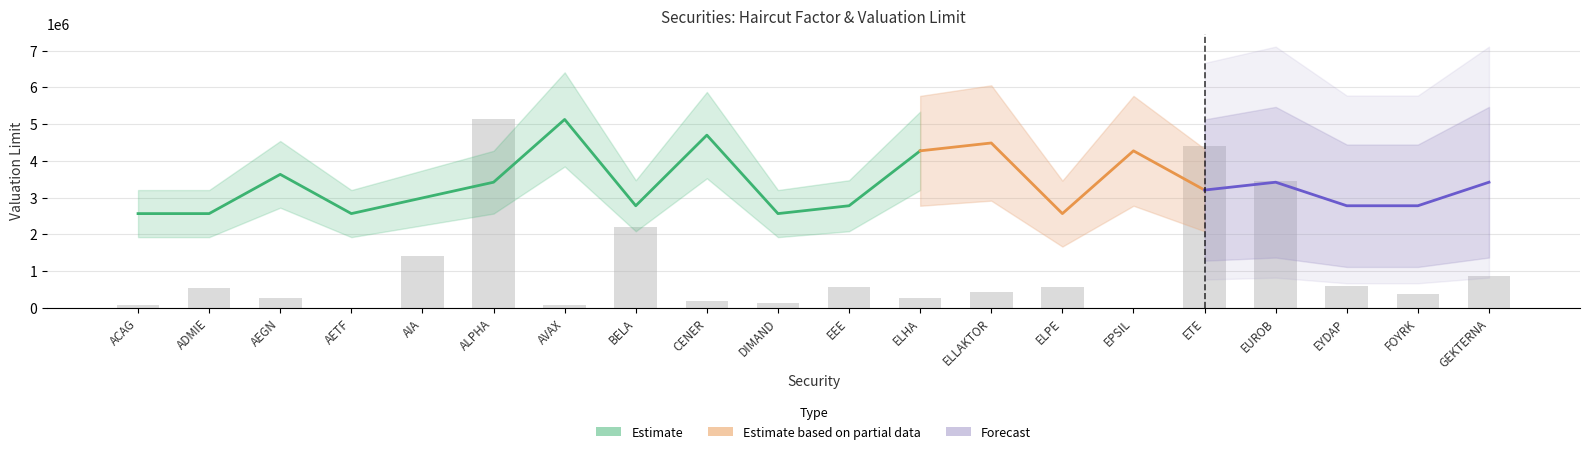

What is the label of the 19th bar from the left?

FOYRK